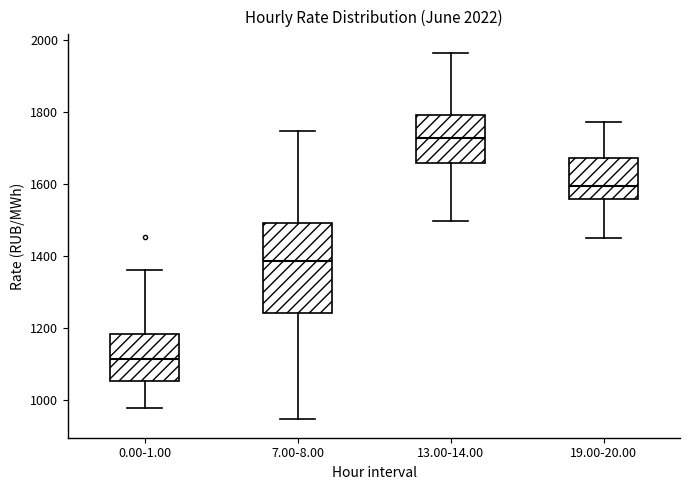

Reading left to right, transcribe this box plot: for each box, give where its median line is, the range the box spans, and where its two whiskers end, as read against the y-axis. The values are not printed on the chart, so give them approximately, as read against the axis.

0.00-1.00: median 1120, box 1060 to 1180, whiskers 980 to 1360
7.00-8.00: median 1380, box 1240 to 1500, whiskers 940 to 1740
13.00-14.00: median 1720, box 1660 to 1800, whiskers 1500 to 1960
19.00-20.00: median 1600, box 1560 to 1680, whiskers 1440 to 1780